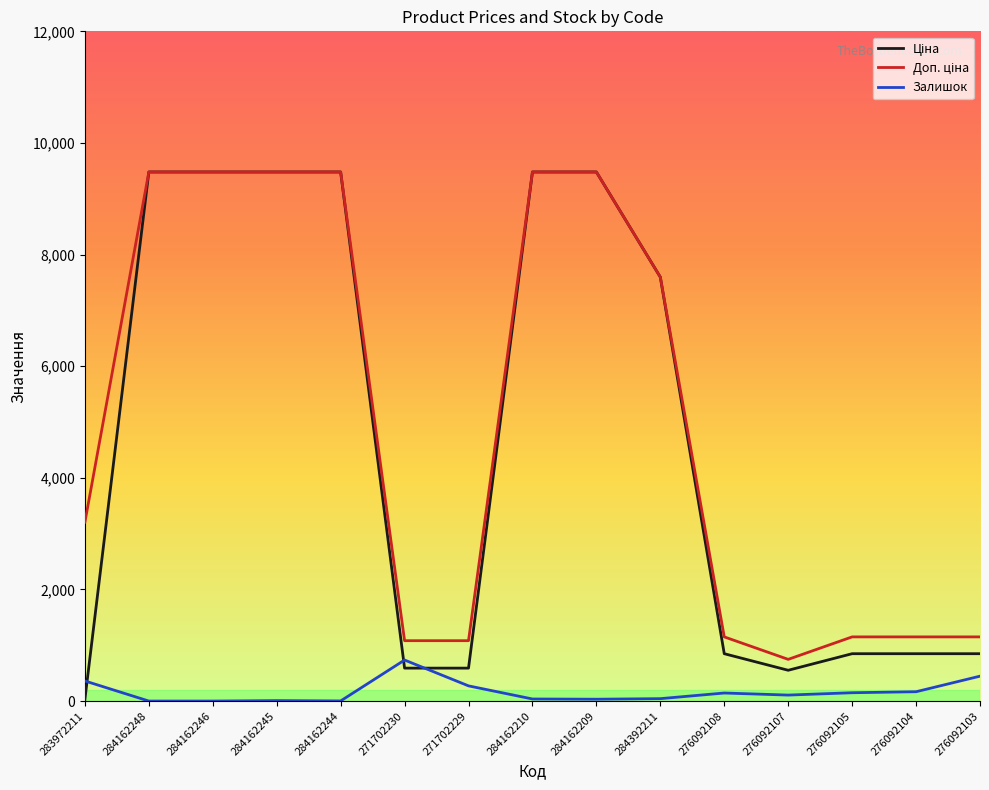

Is it true that Залишок equals 0.0 at 284162246?

True